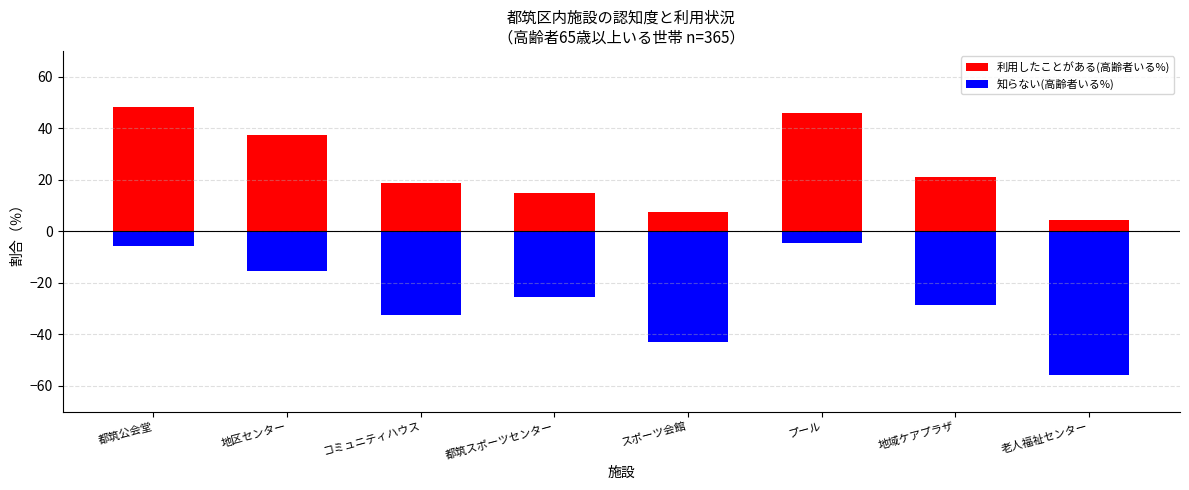

Between 都筑公会堂 and 地区センター, which series saw the biggest shift?

利用したことがある(高齢者いる%)